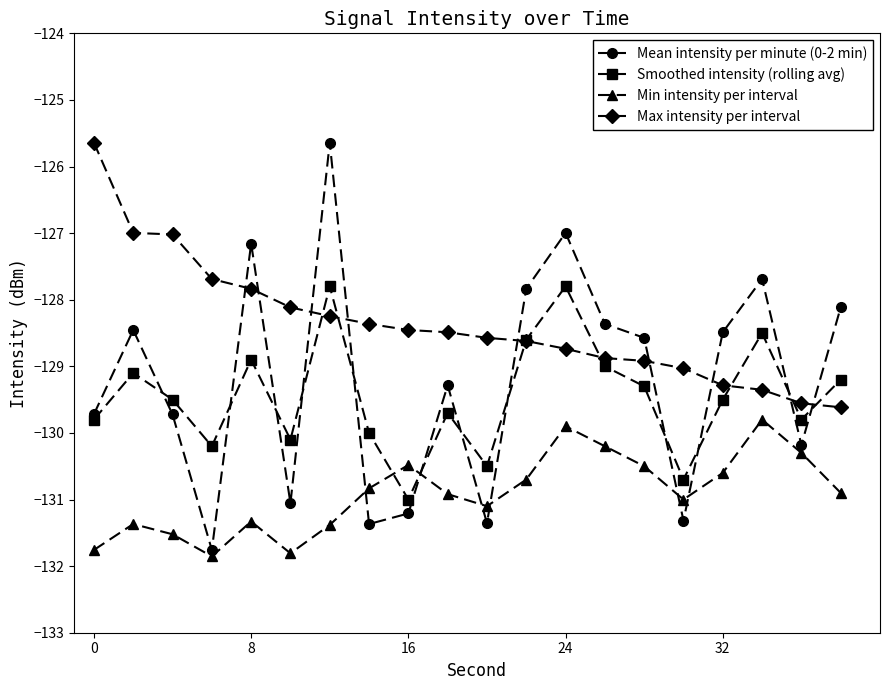

In Min intensity per interval, how many points are higher than both neighbors (excluding endpoints)?

5